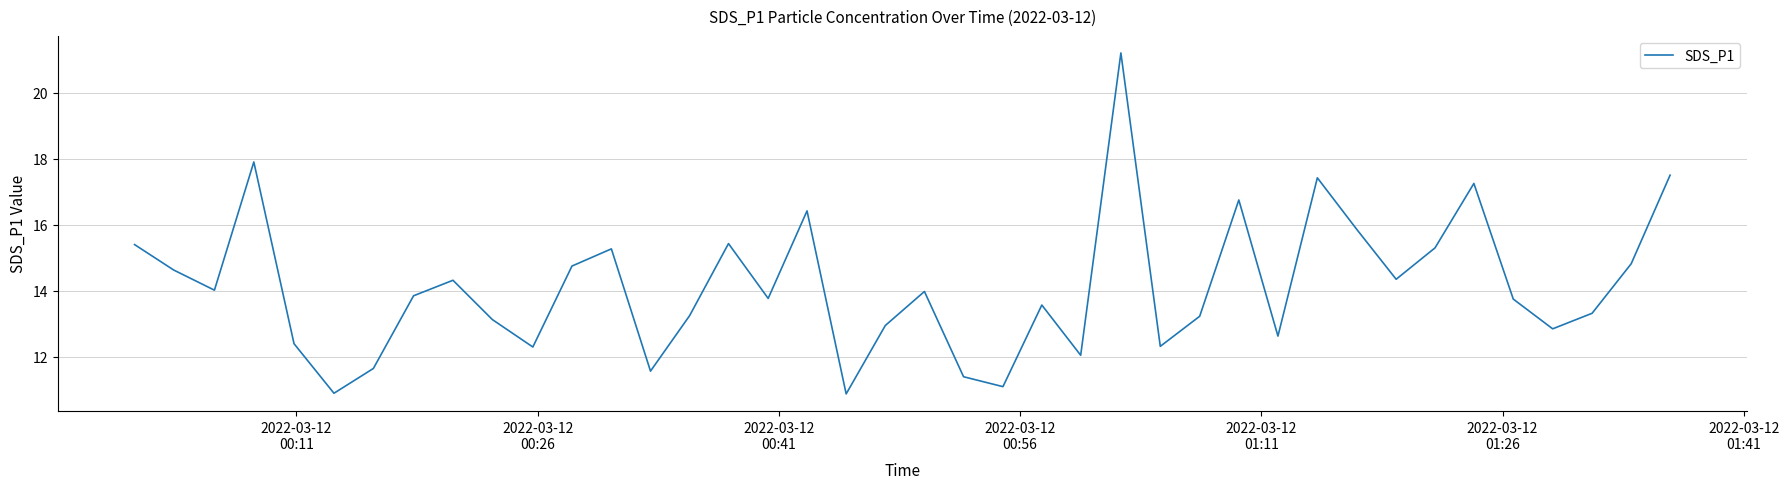

What is the difference between the maximum and minimum values?

10.3